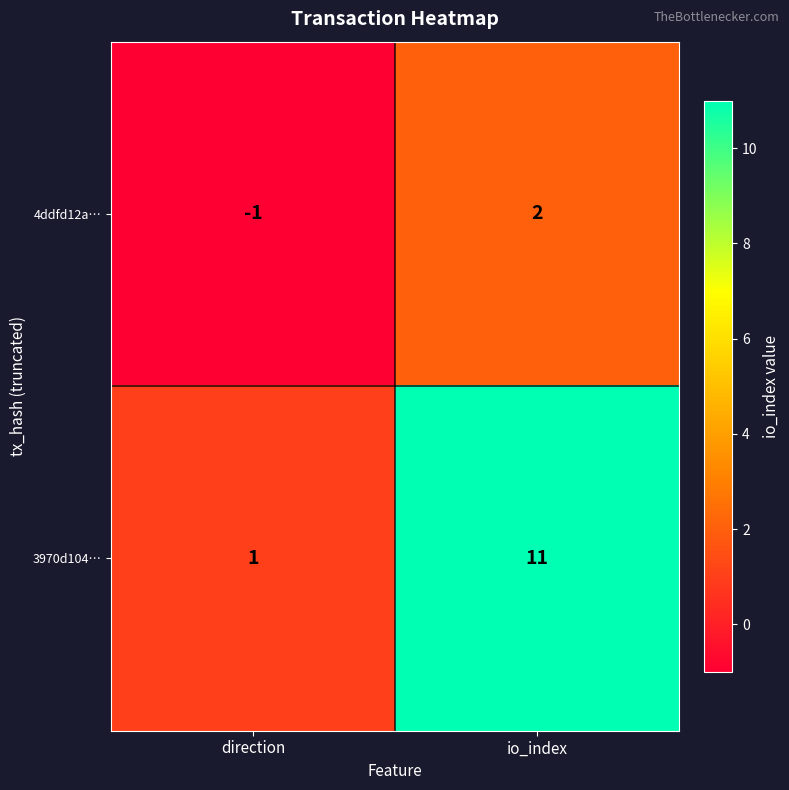

At which category is the sum across all series the highest?

io_index